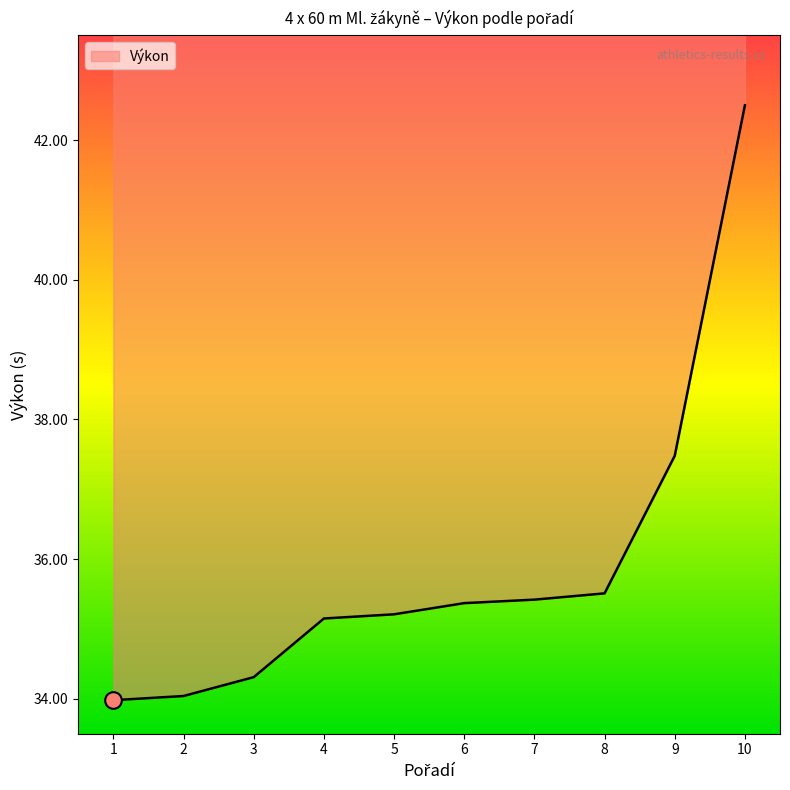

What is the change in value from 4 to 7?

+0.3